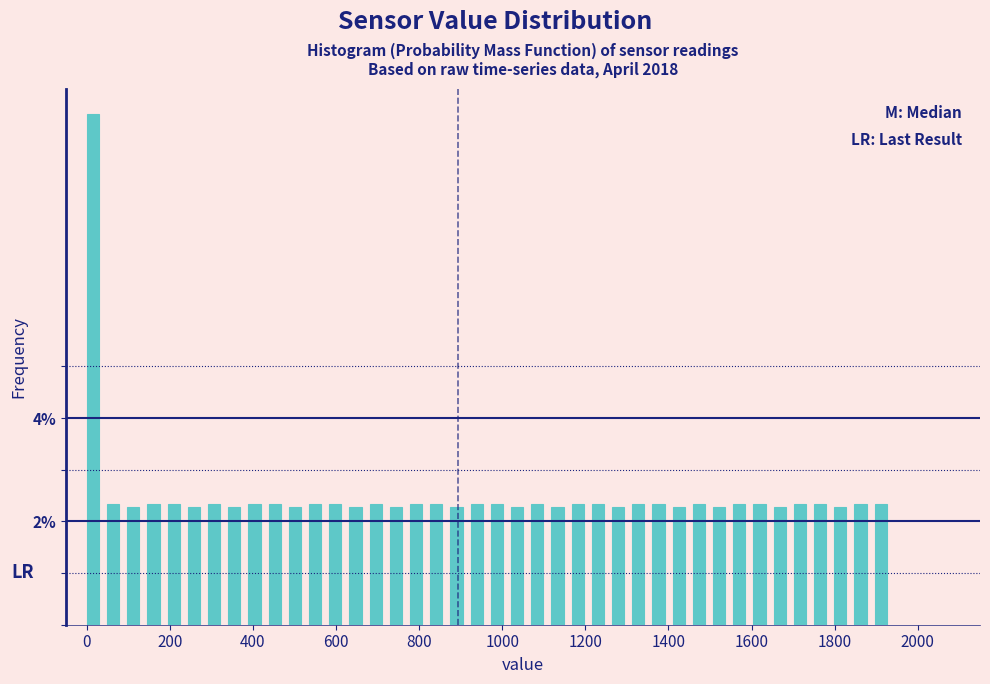

Around what value on the x-axis is the tallest bar? Give the approximate position of its centre, as read against the axis.

20